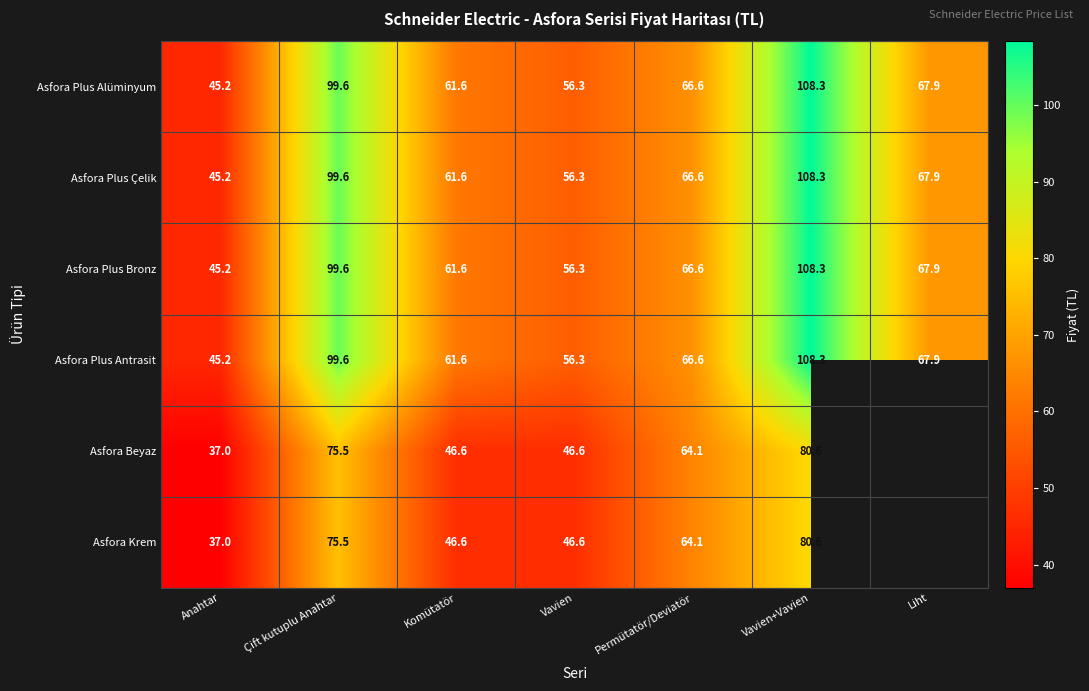

The Asfora Beyaz series shows 127.5 at Çift kutuplu Anahtar. True or false?

False